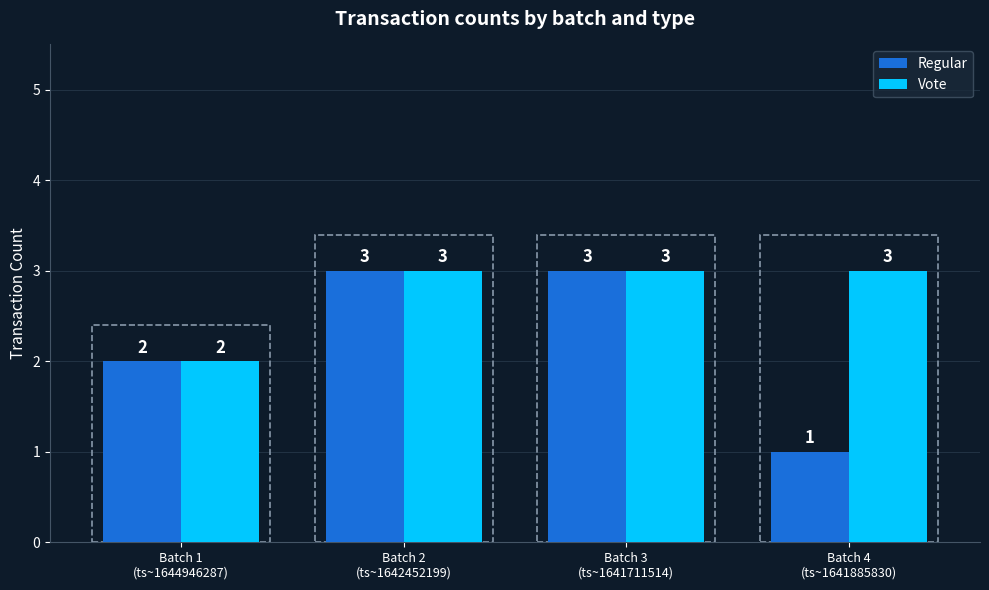

Reading left to right, what are all the values shown in this chart?

Regular: 2	3	3	1
Vote: 2	3	3	3